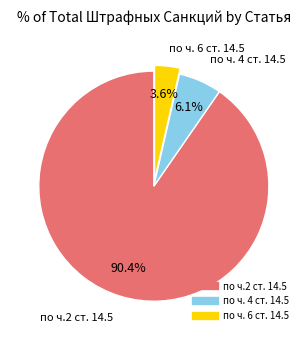

True or false: по ч.2 ст. 14.5 accounts for 90% of the total.

True